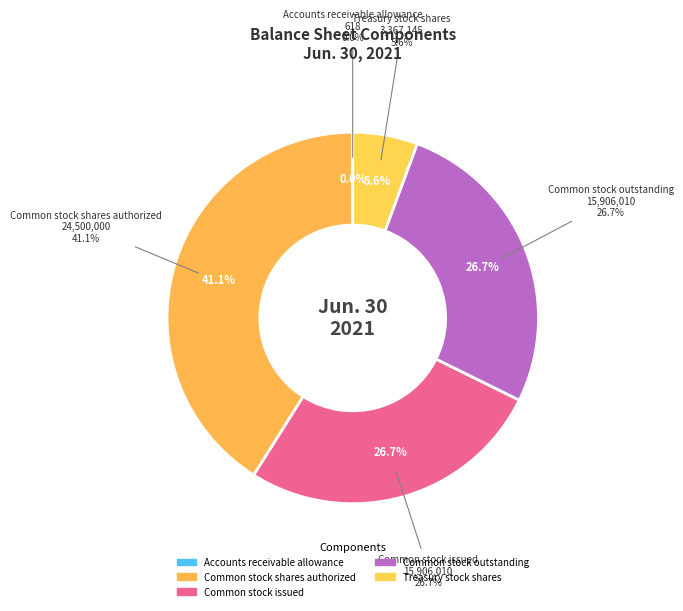

What percentage do Accounts receivable allowance and Treasury stock shares together represent?

5.6%